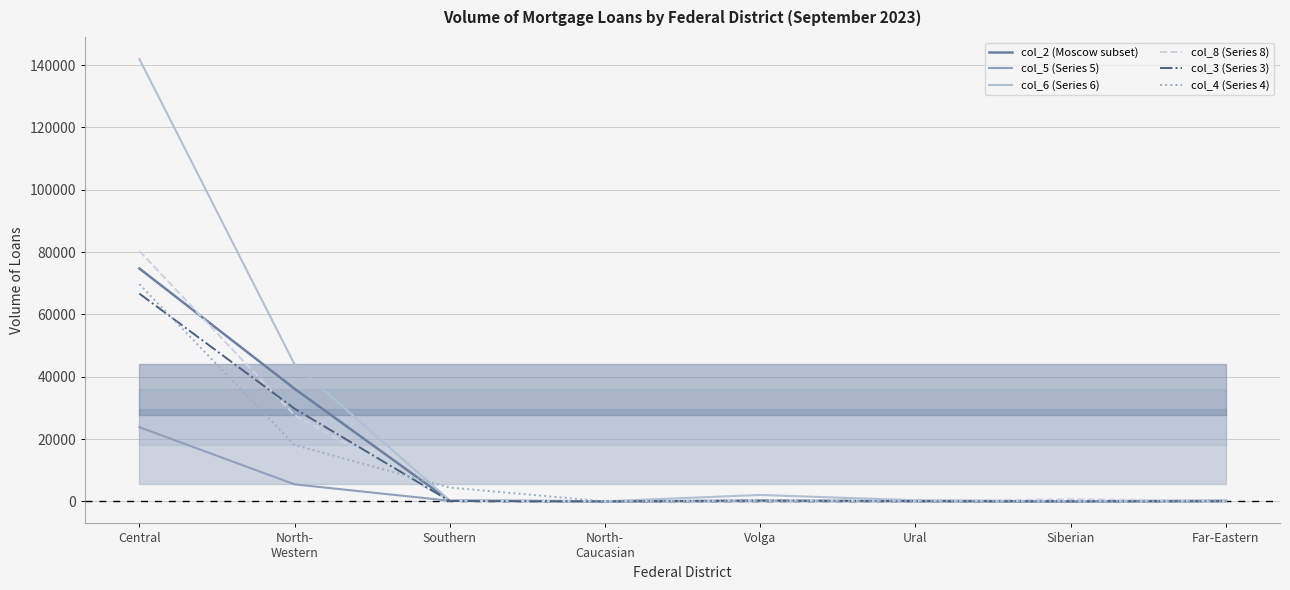

What is the sum of the col_3 (Series 3) values at North-
Caucasian and Far-Eastern?

50